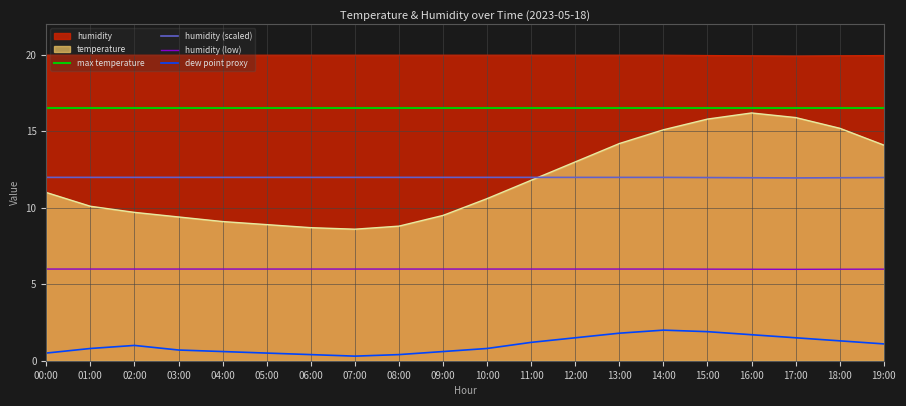

How many humidity (low) values are between 5 and 6?

20